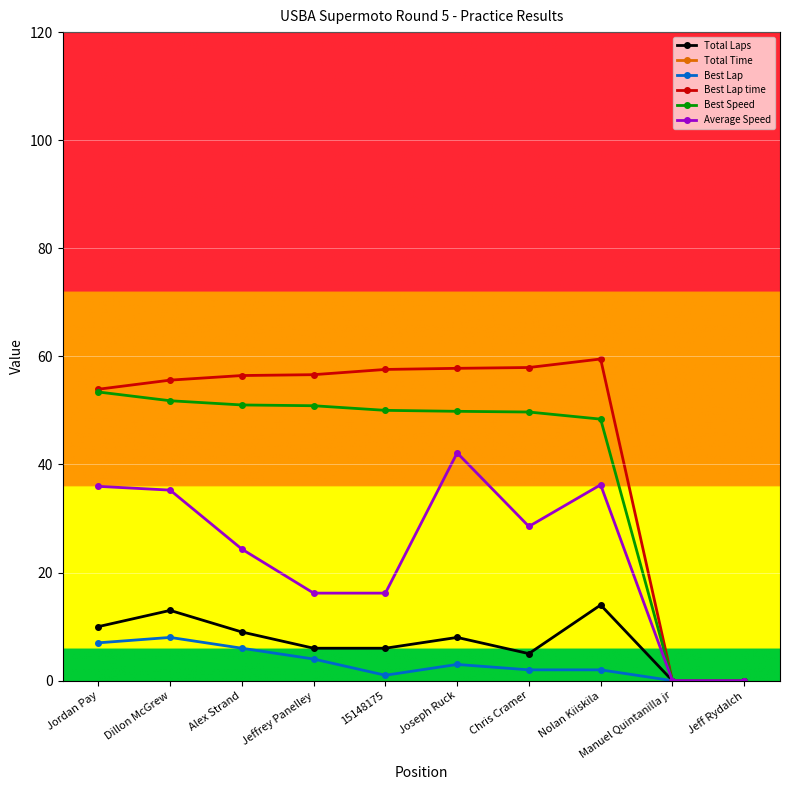

How many data points in Best Lap time are above 56?

6